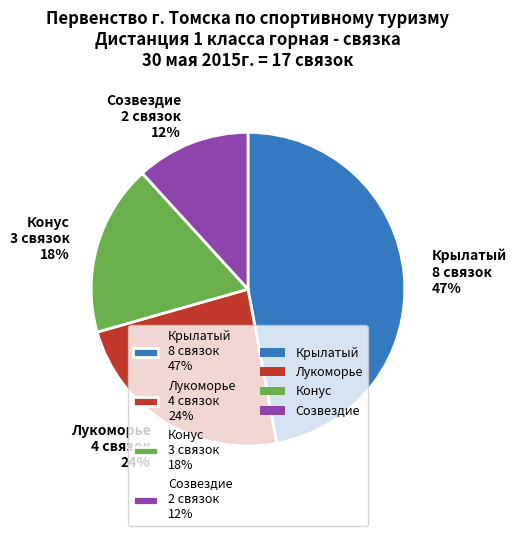

Which has a higher value, Созвездие 2 связок 12% or Крылатый 8 связок 47%?

Крылатый 8 связок 47%